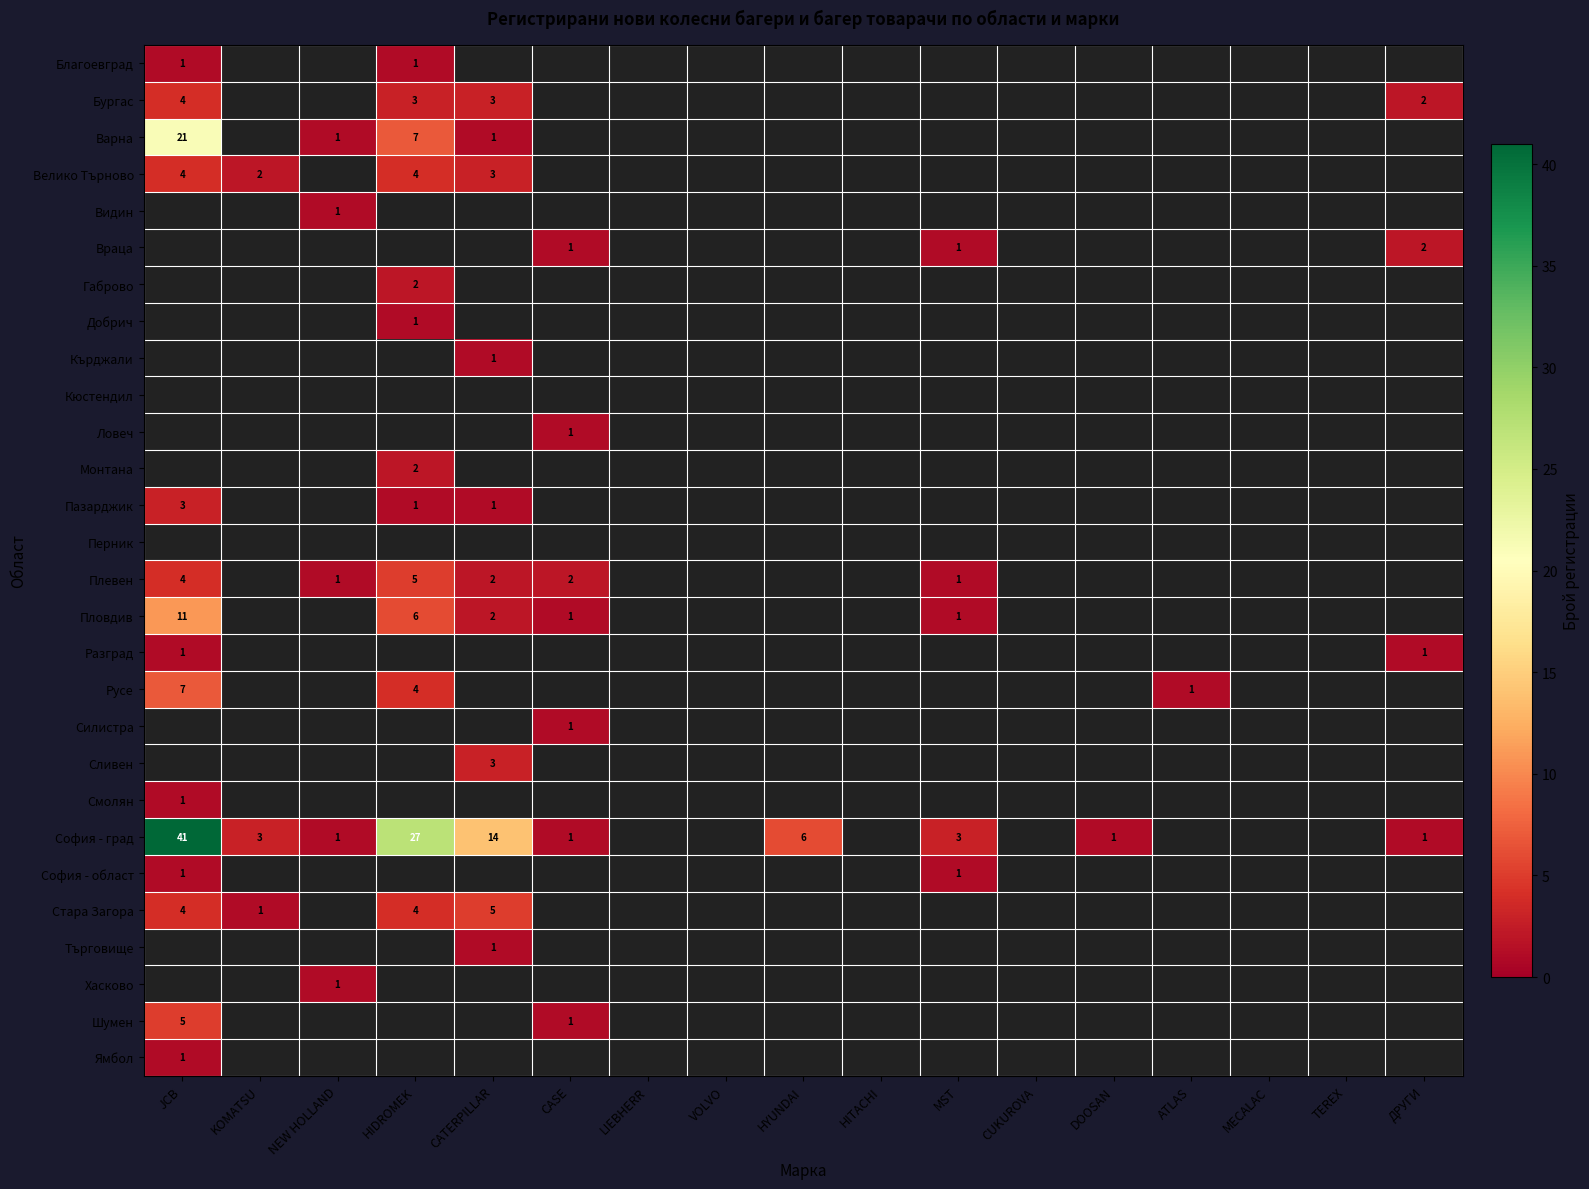

Is it true that София - град equals 1 at NEW HOLLAND?

True